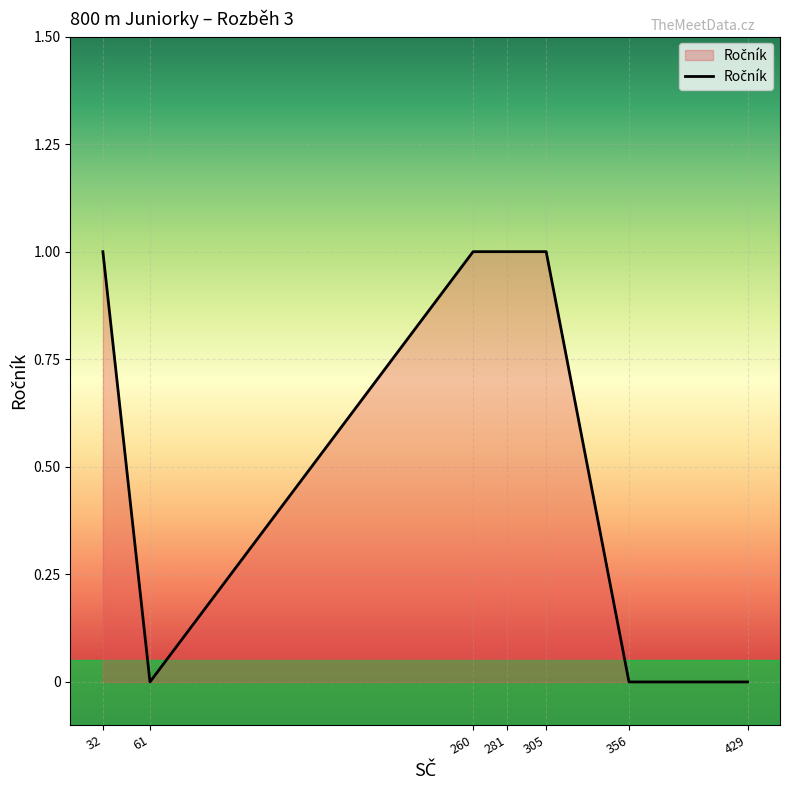

Between 356 and 32, which is larger?

32